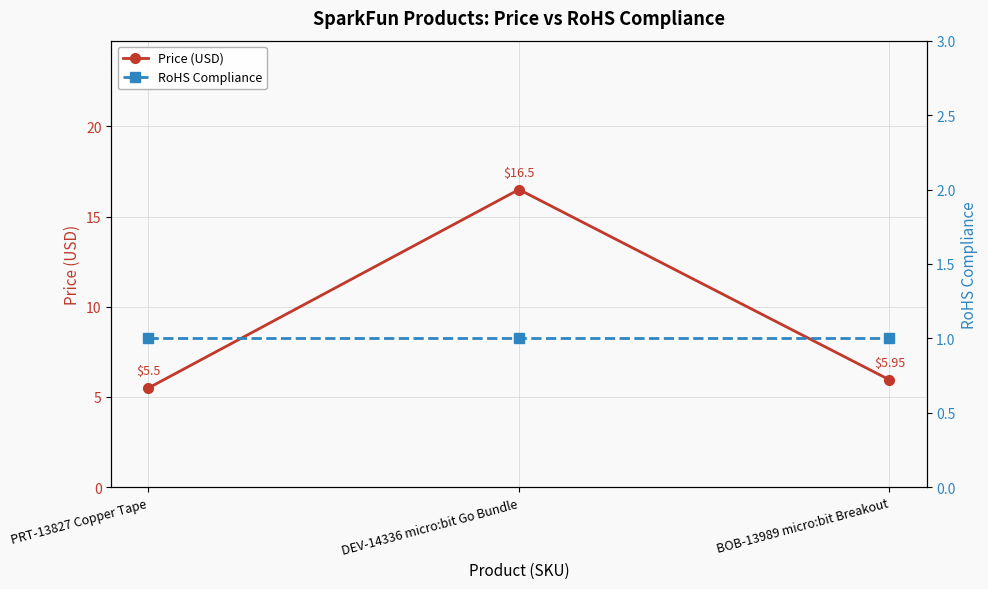

Reading left to right, what are all the values shown in this chart?

Price (USD): 5.5	16.5	6.0
RoHS Compliance: 1.0	1.0	1.0